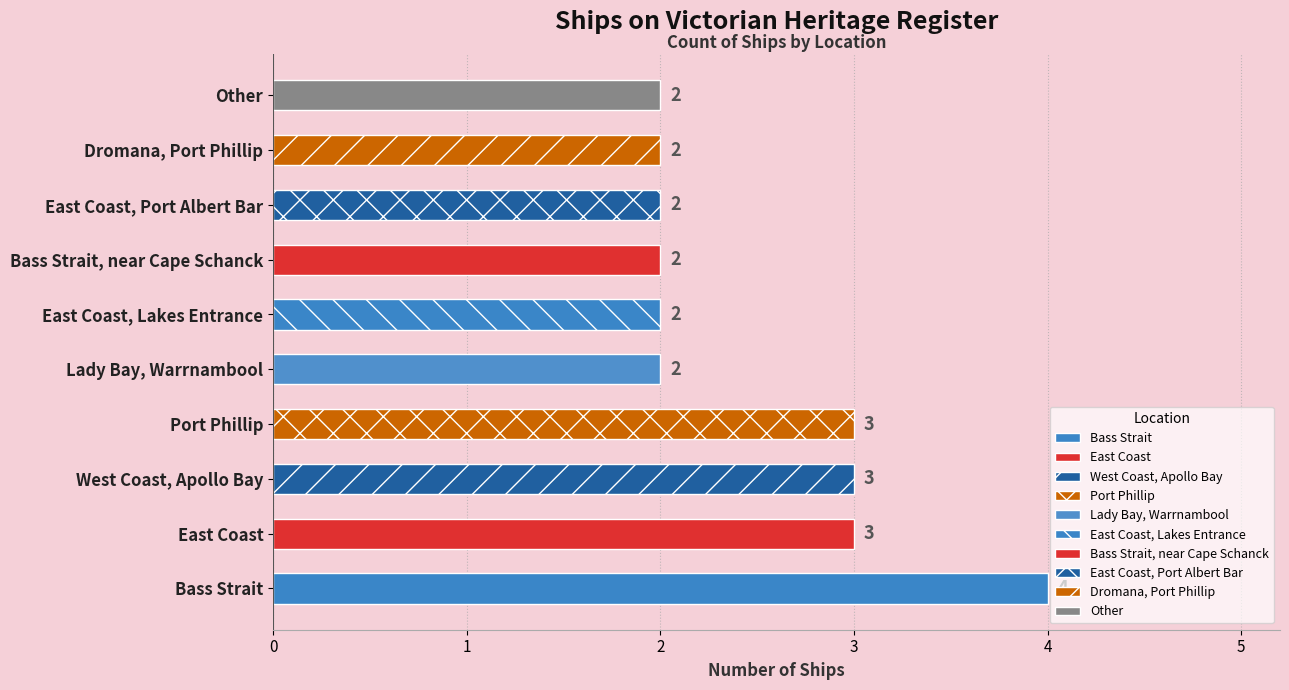

Reading left to right, list all the values displayed in this chart.

4	3	3	3	2	2	2	2	2	2